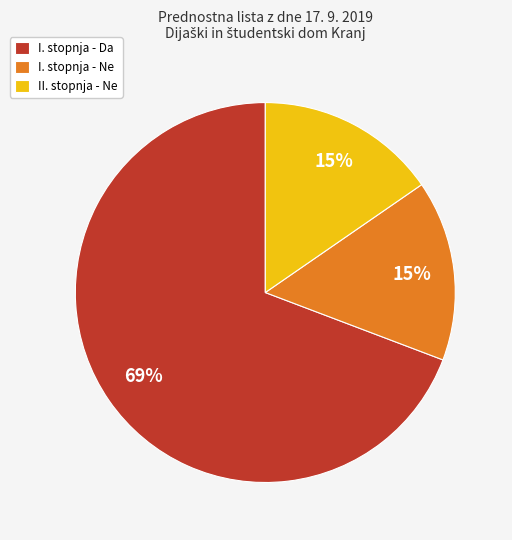

To the nearest percent, what is the average slice percentage?

33%